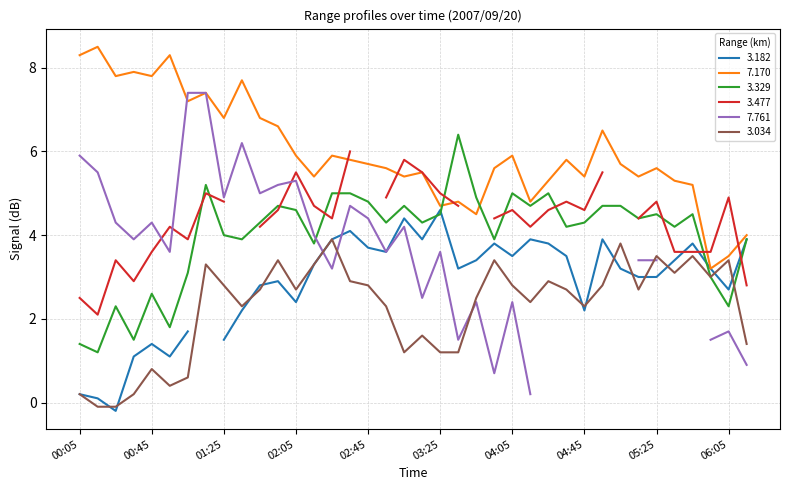

How many data points in 7.170 are above 5?

31